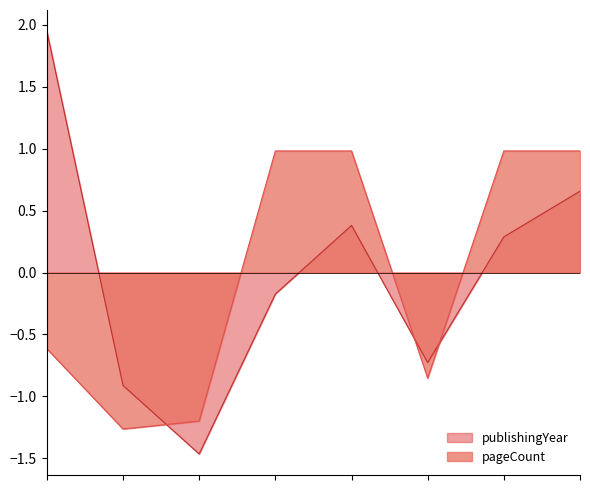

At which category is the sum across all series the highest?

4223